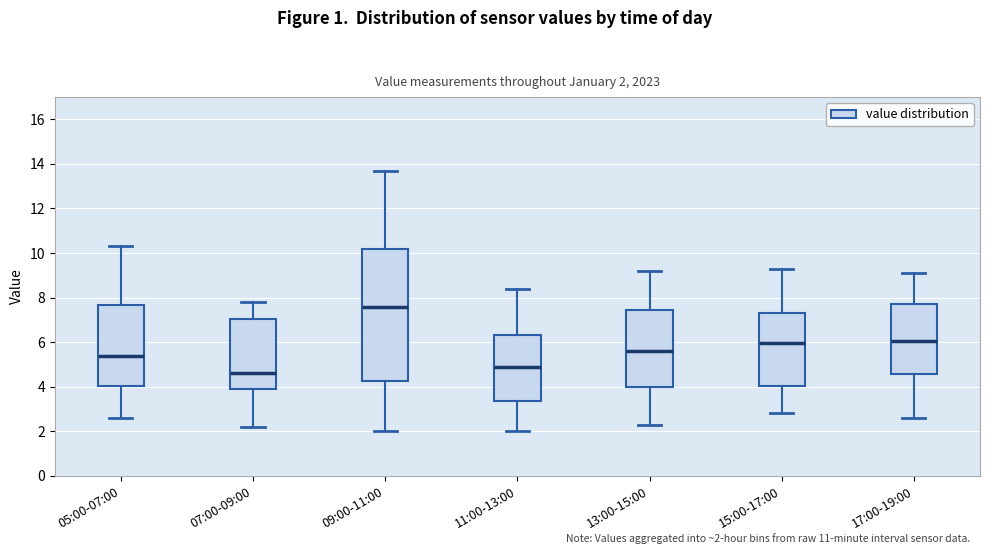

Which box's median line is the lowest?

07:00-09:00